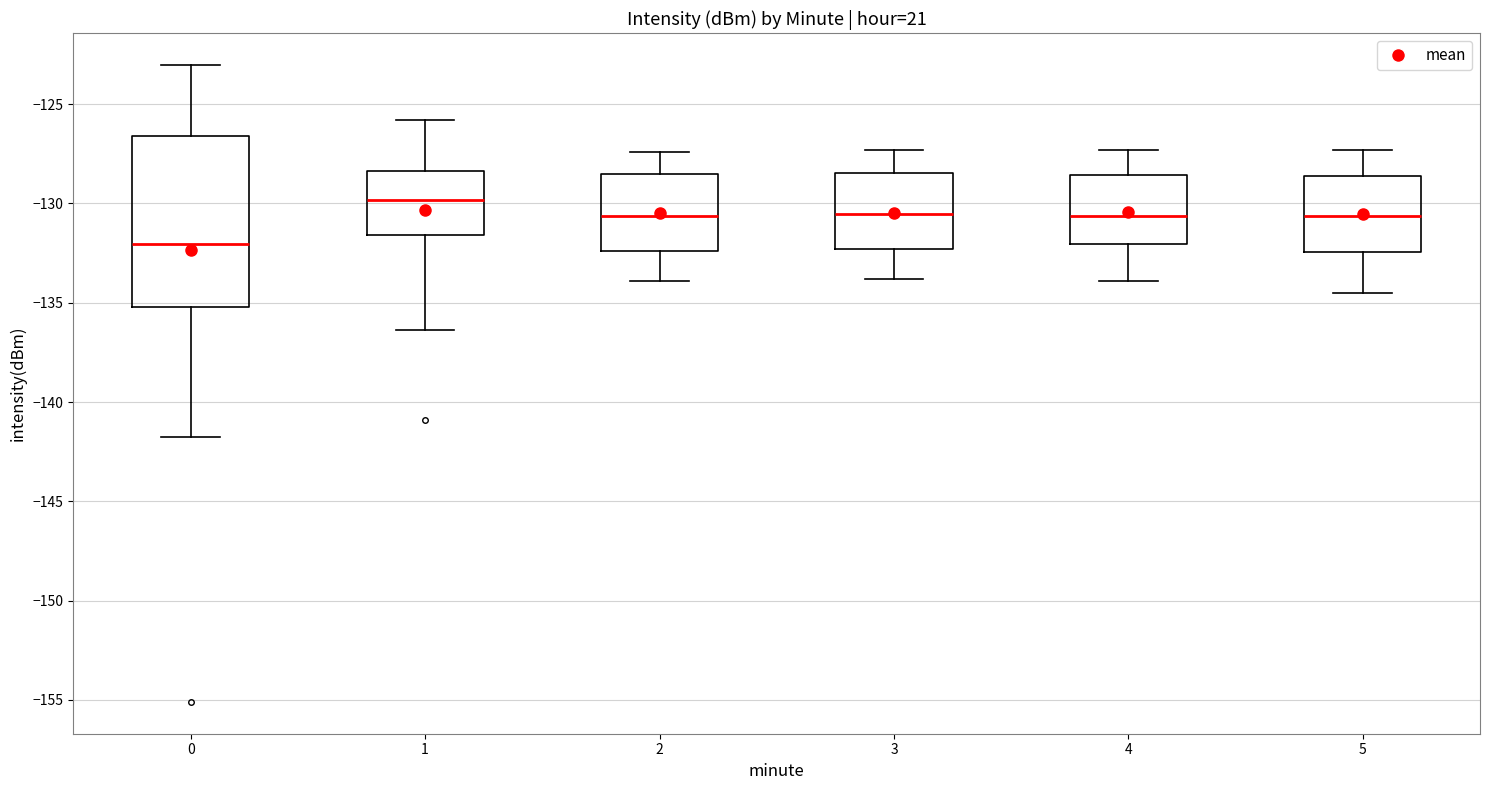

Where does the upper whisker of the box at x = 0 end on the y-axis? The values are not printed on the chart, so give them approximately, as read against the axis.

-123.0